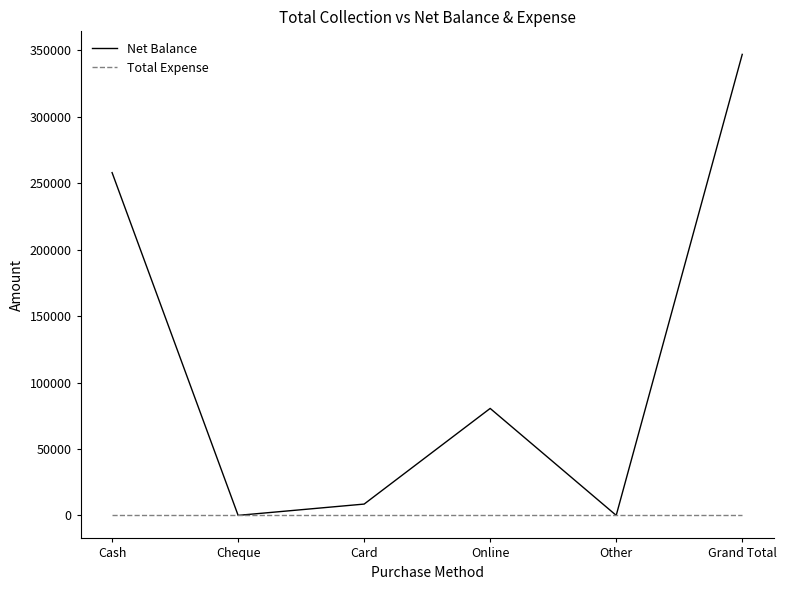

The Net Balance series shows 0 at Other. True or false?

True